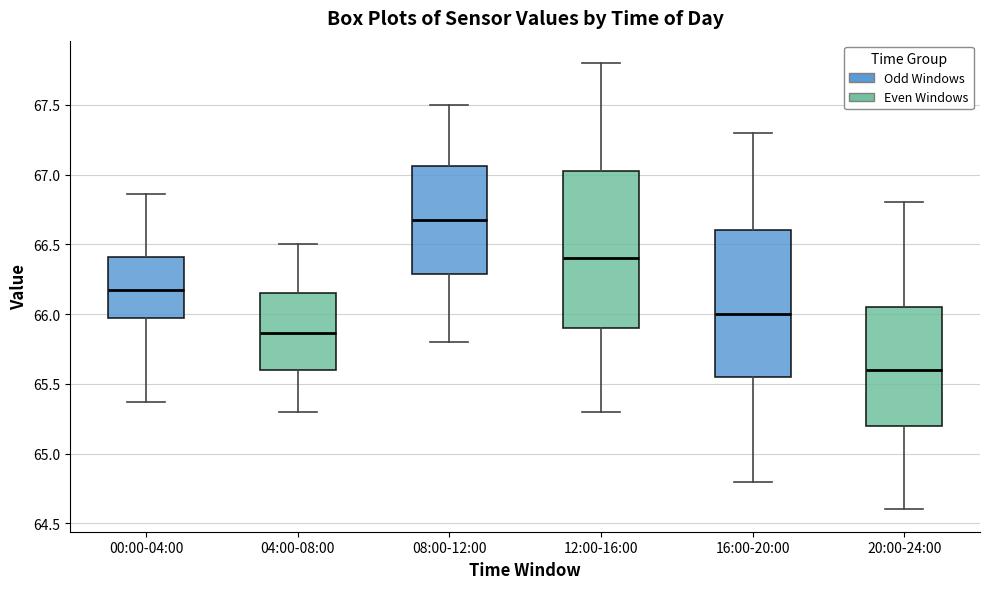

Where does the median line of the box for 08:00-12:00 sit on the y-axis? The values are not printed on the chart, so give them approximately, as read against the axis.

66.70